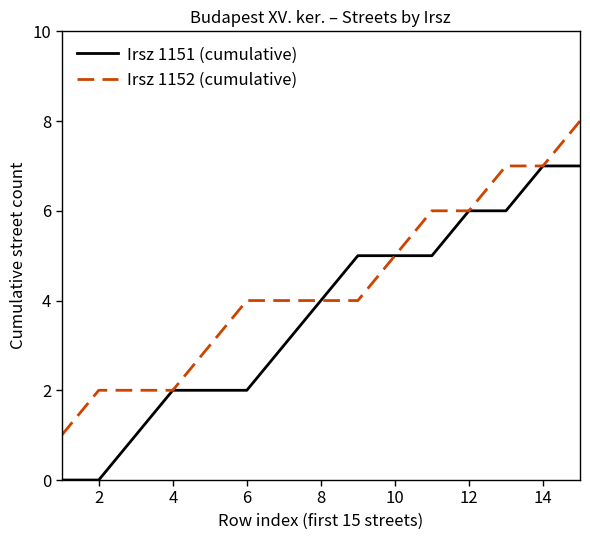

Reading right to left, extract all data points from this chart.

Irsz 1151 (cumulative): 7	7	6	6	5	5	5	4	3	2	2	2	1	0	0
Irsz 1152 (cumulative): 8	7	7	6	6	5	4	4	4	4	3	2	2	2	1